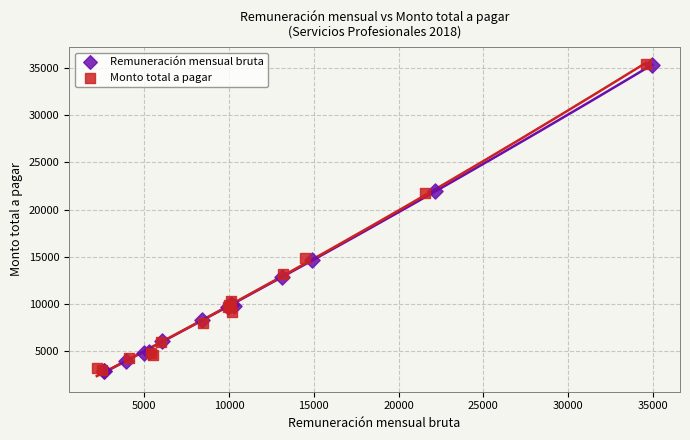

Which series has the widest spread of Y values?

Remuneración mensual bruta